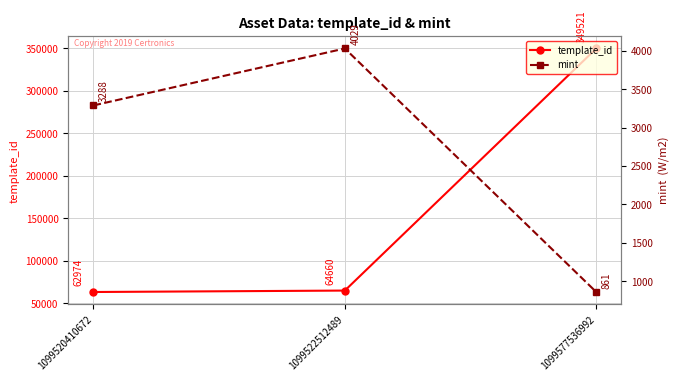

How many lines are shown in the chart?

2